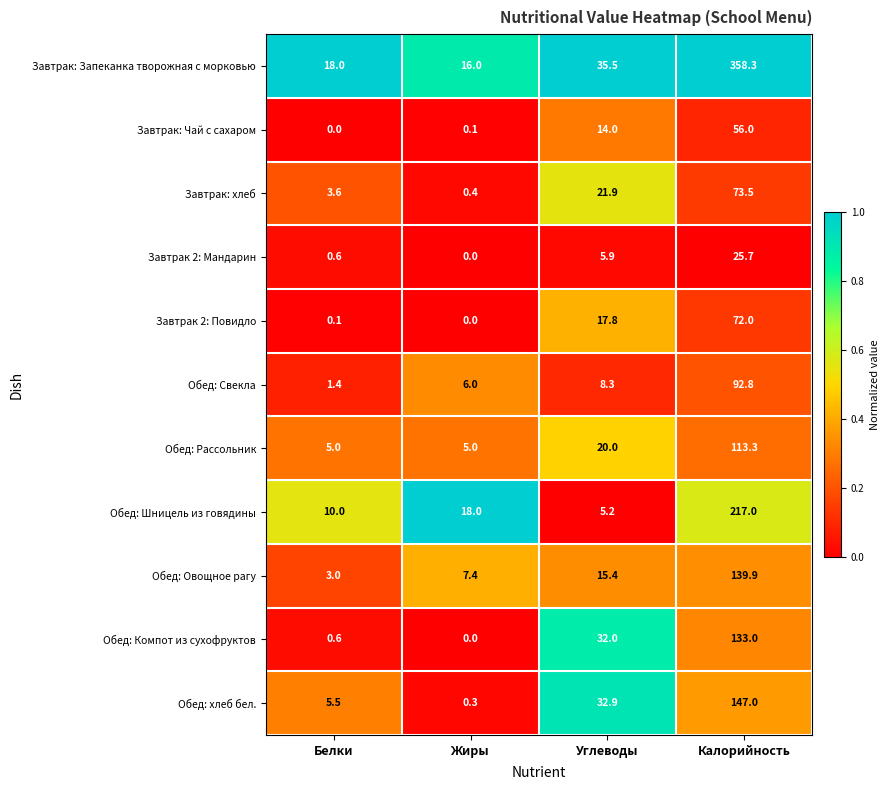

Which label corresponds to the largest value in the chart?

Калорийность